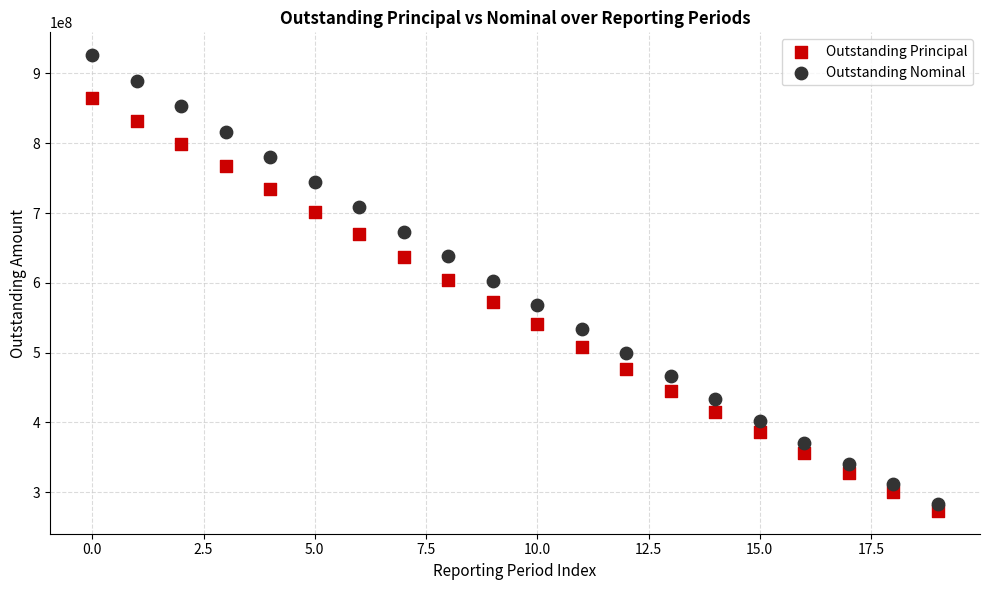

Which series has the largest Y range (max minus min)?

Outstanding Nominal